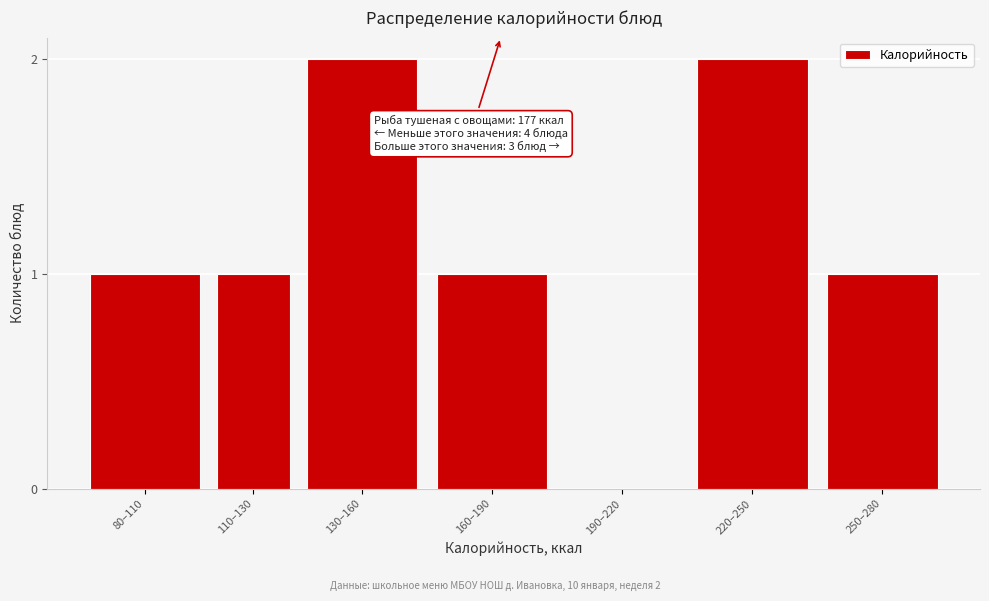

Reading left to right, list all the values displayed in this chart.

80–110=1	110–130=1	130–160=2	160–190=1	190–220=0	220–250=2	250–280=1